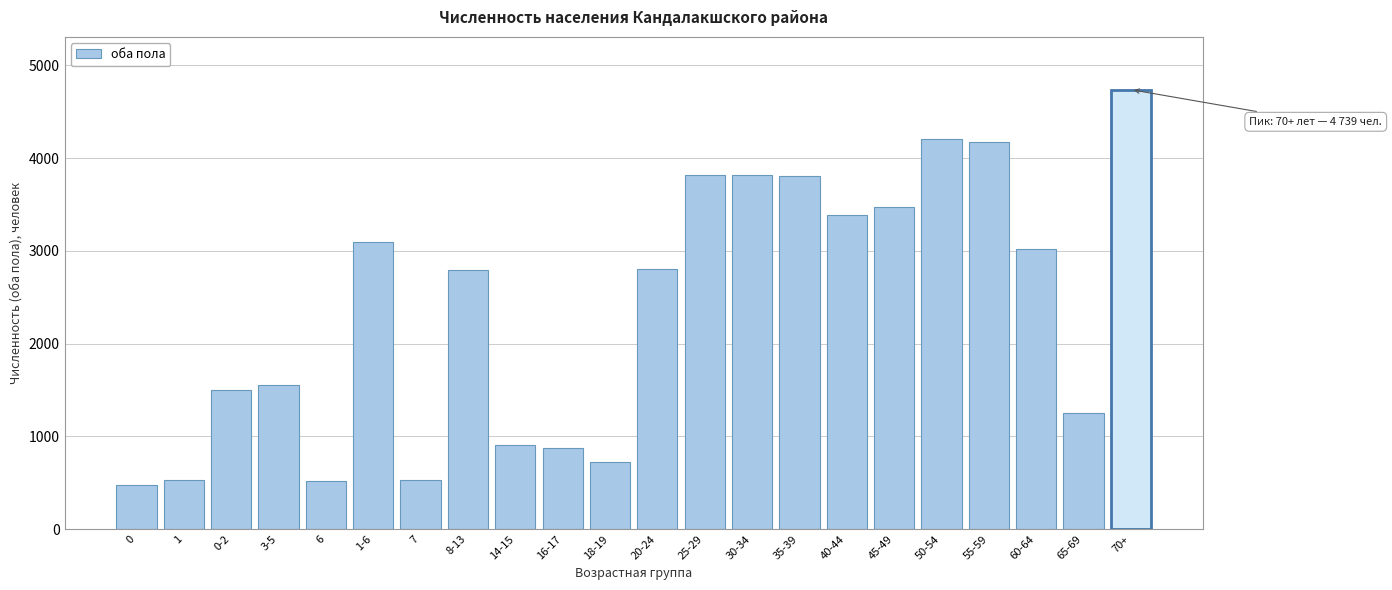

What is the maximum value shown in the chart?

4739